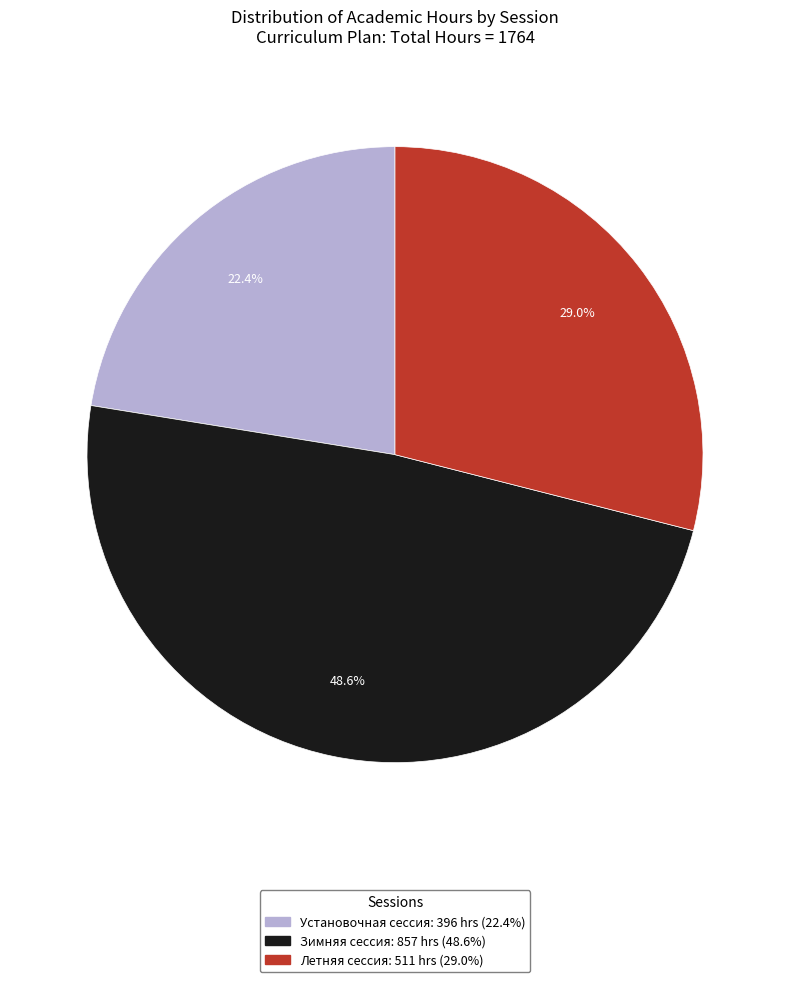

Is there any slice that represents more than half of the pie?

No